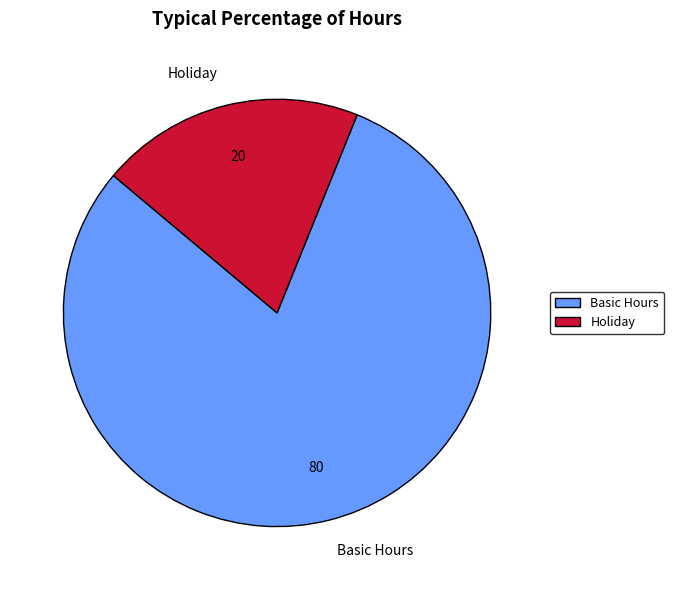

The Basic Hours slice represents 95% of the pie. True or false?

False